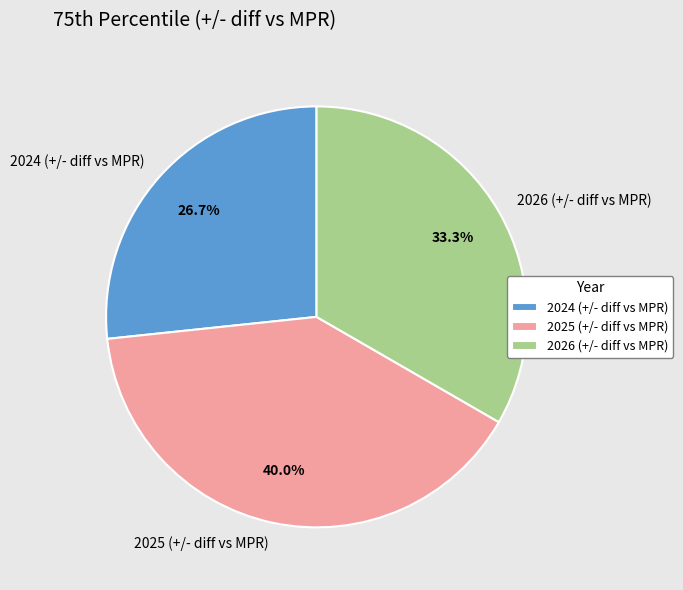

Is there a majority slice in this chart?

No